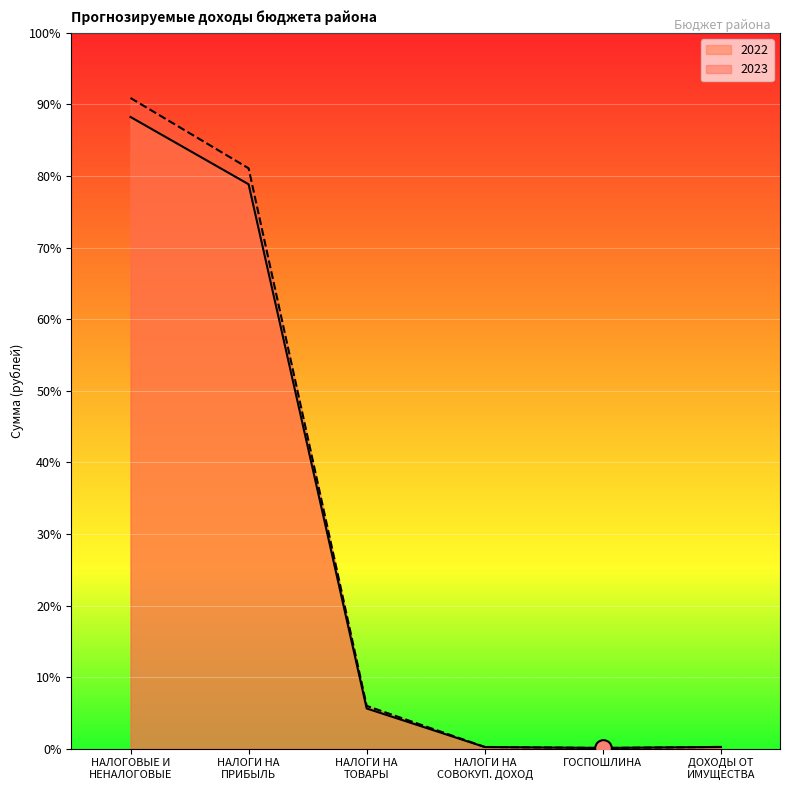

Where is the first local minimum for 2023?

ГОСПОШЛИНА